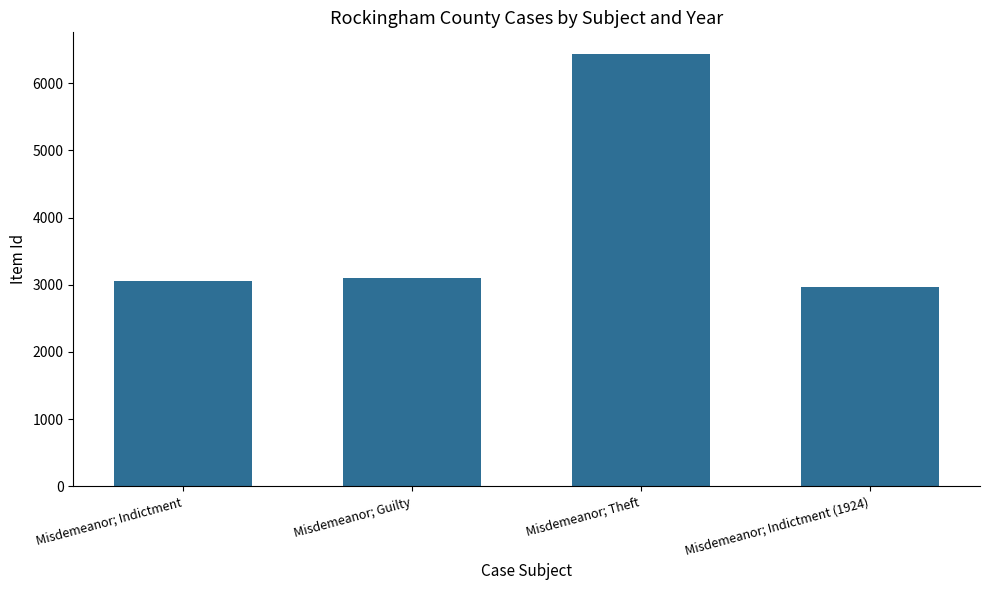

Reading right to left, transcribe all the data shown in this chart.

Misdemeanor; Indictment (1924)=2967	Misdemeanor; Theft=6437	Misdemeanor; Guilty=3094	Misdemeanor; Indictment=3053